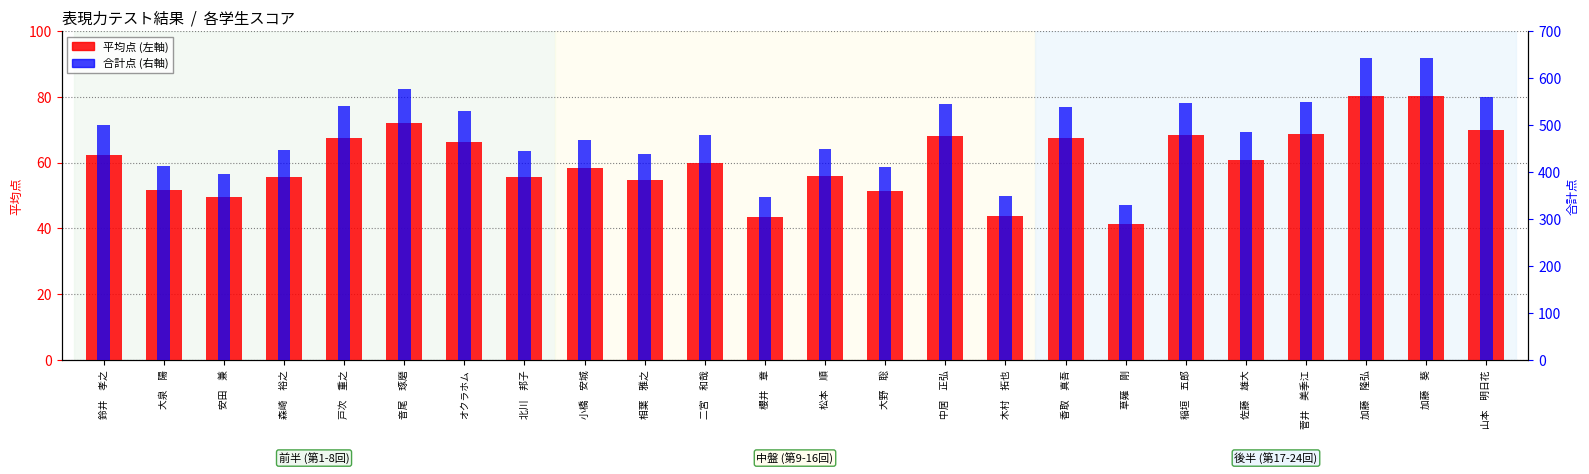

What is the total value across all series at オクラホム?

596.2